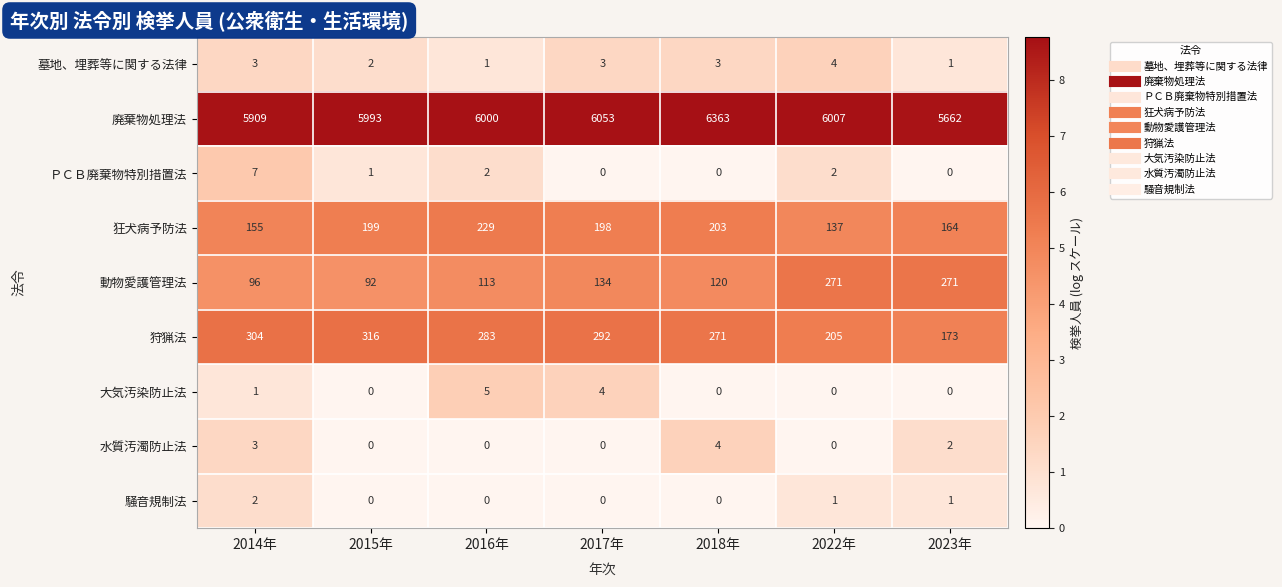

Which series changed the most between 2014年 and 2018年?

廃棄物処理法